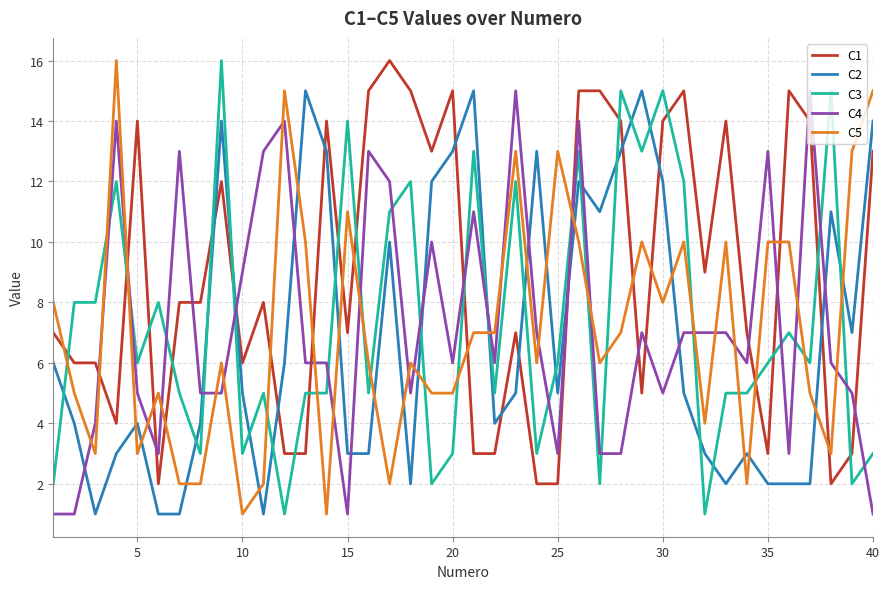

Which series has the largest total across all categories?

C1